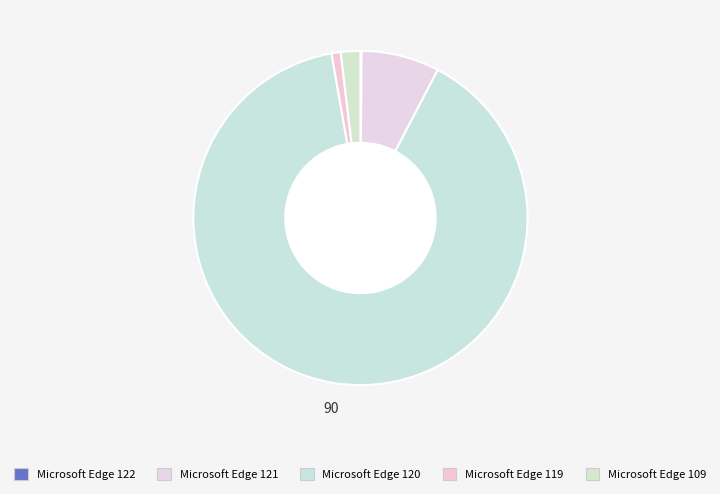

To the nearest percent, what is the difference between the Microsoft Edge 122 and Microsoft Edge 121 slice percentages?

7%